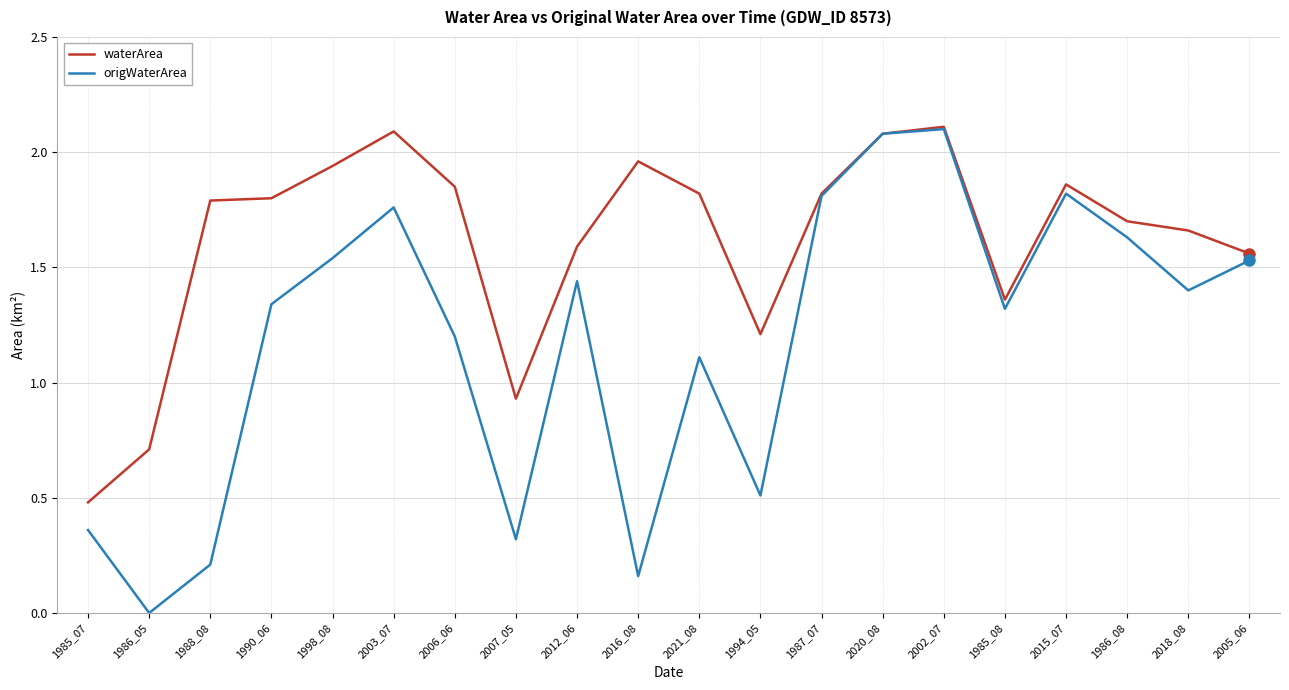

Is it true that waterArea equals 1.8 at 1988_08?

True